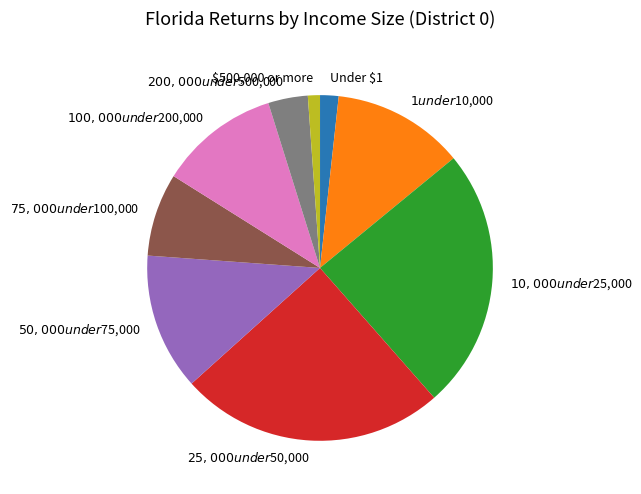

Which category has the smallest portion of the pie?

$500,000 or more